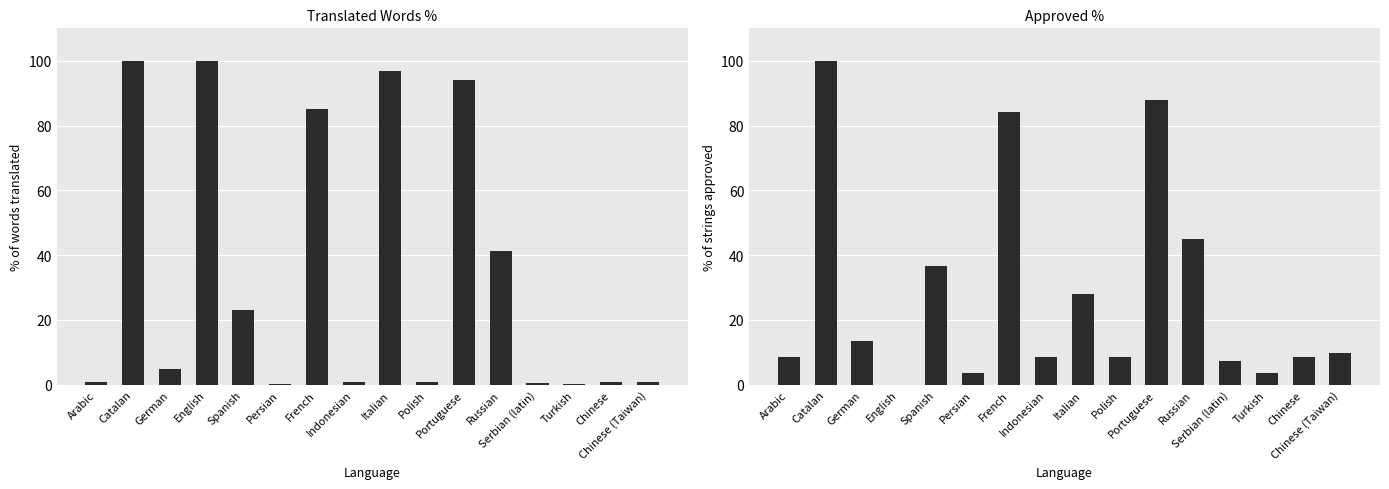

How many groups of bars are there?

16